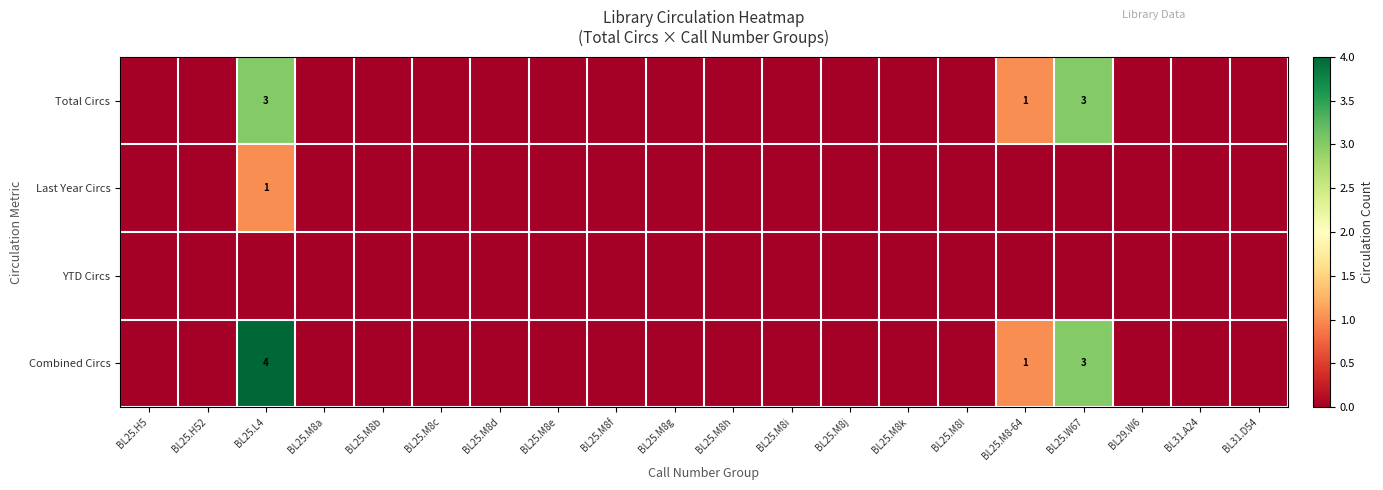

Where is Total Circs nearest to the value 1?

BL25.M8-64